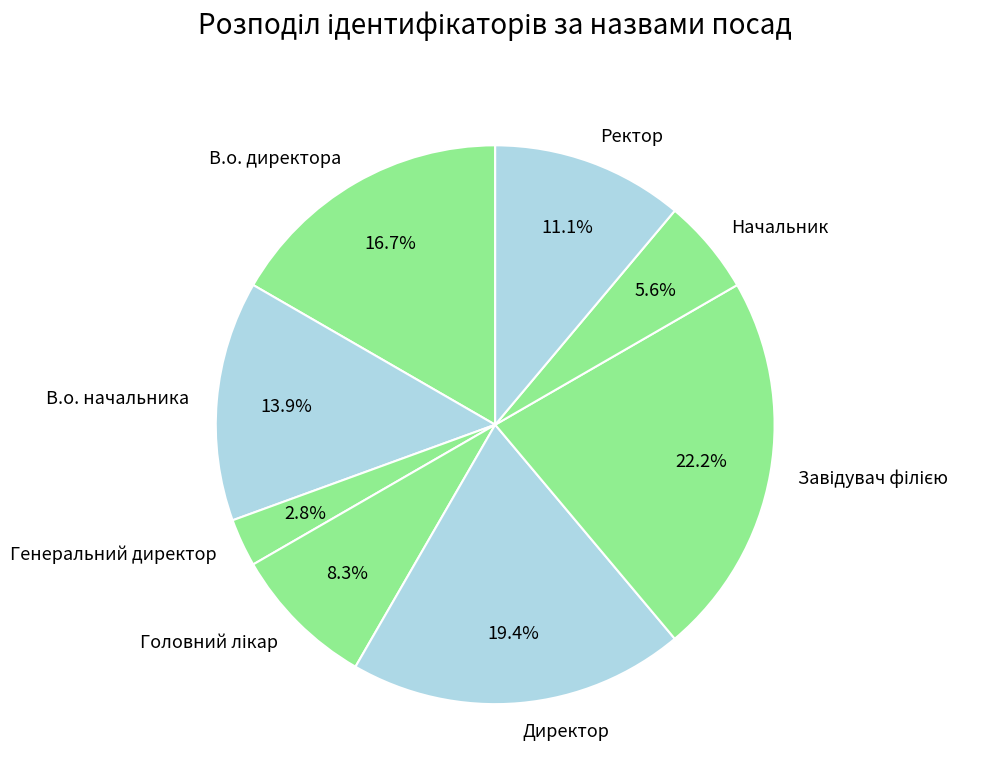

Which category has the smallest portion of the pie?

Генеральний директор